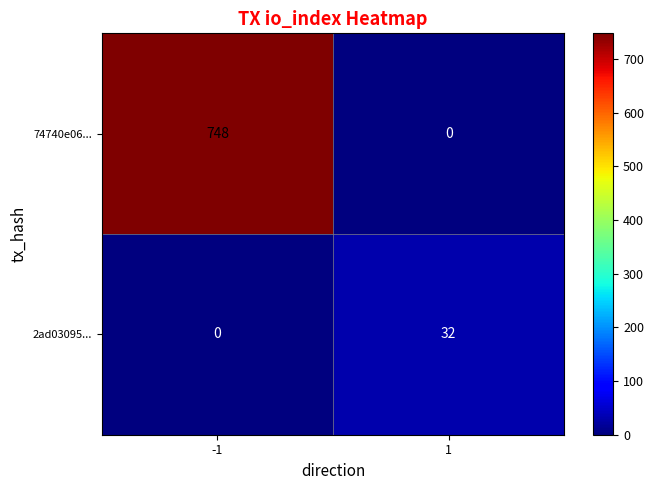

How many positive values does the 74740e06... series have?

1